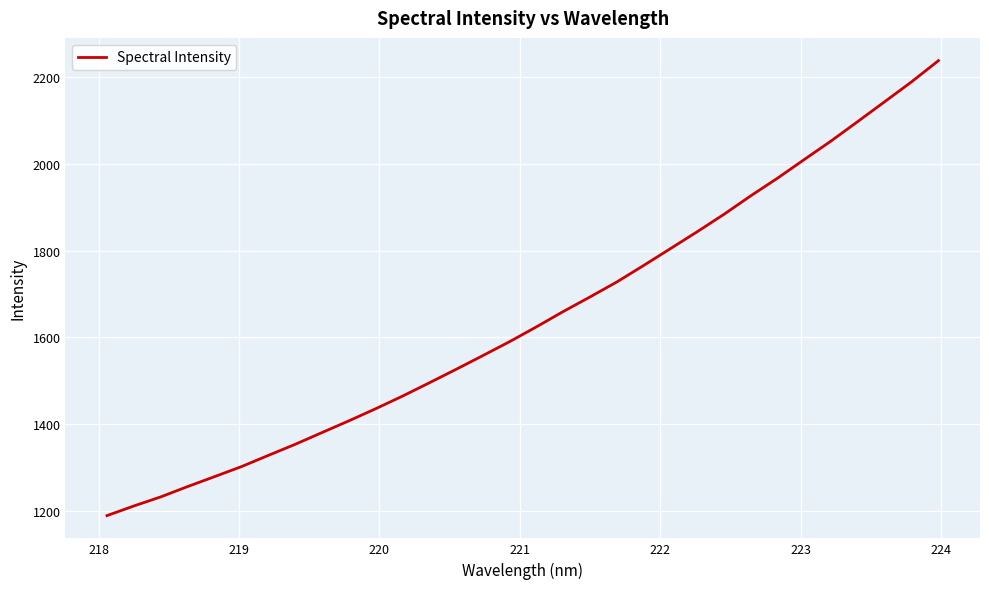

What is the difference between the maximum and minimum values?

1048.5